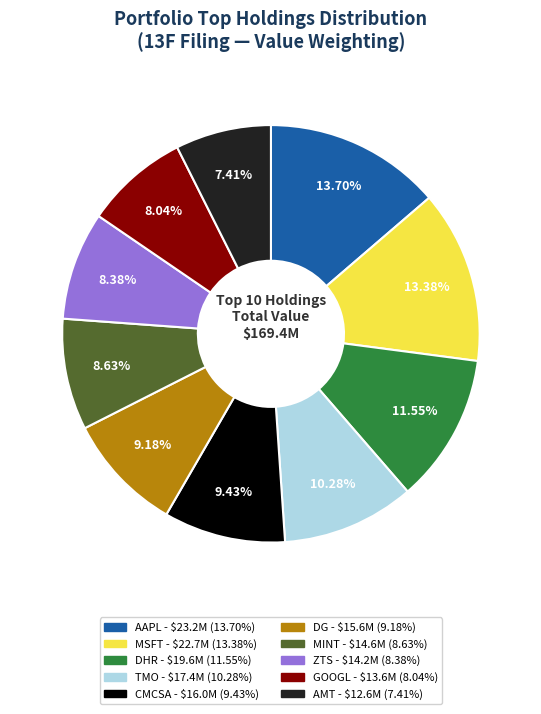

What is the smallest slice in the pie chart?

AMT